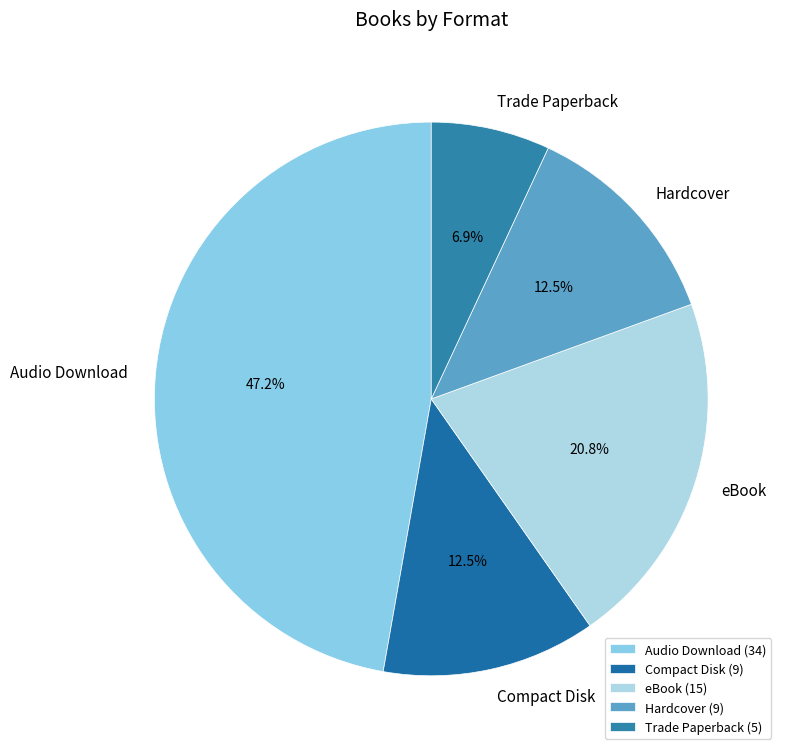

What is the smallest slice in the pie chart?

Trade Paperback